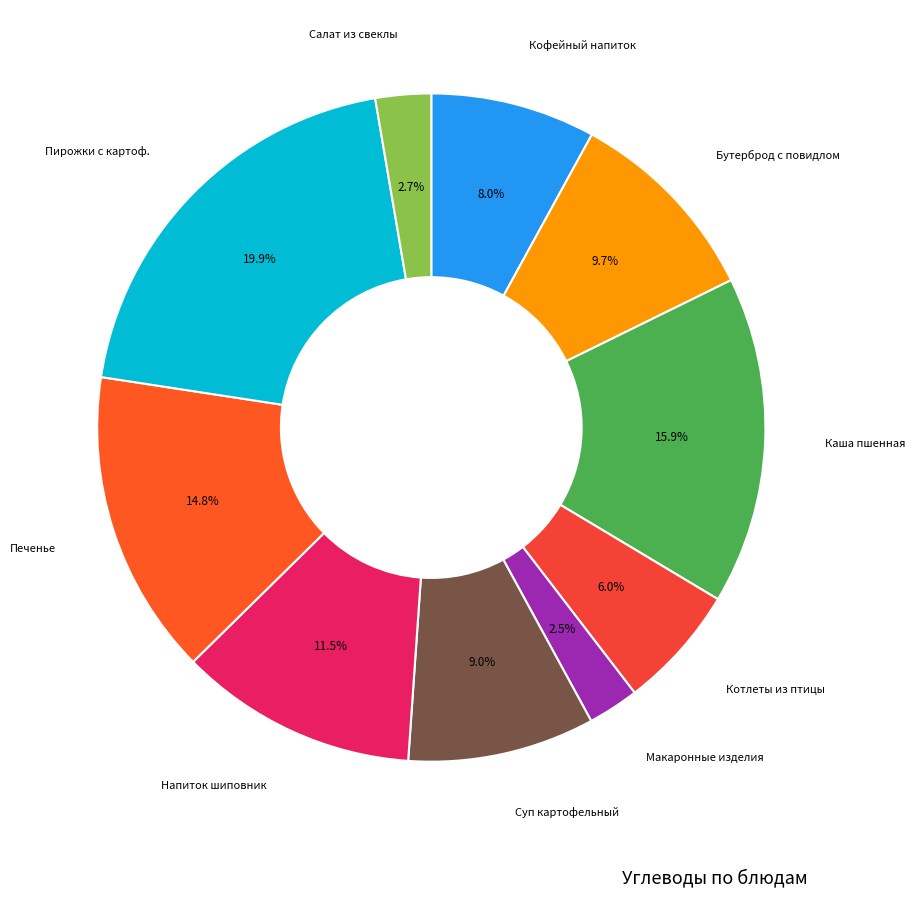

To the nearest percent, what is the average slice percentage?

10%